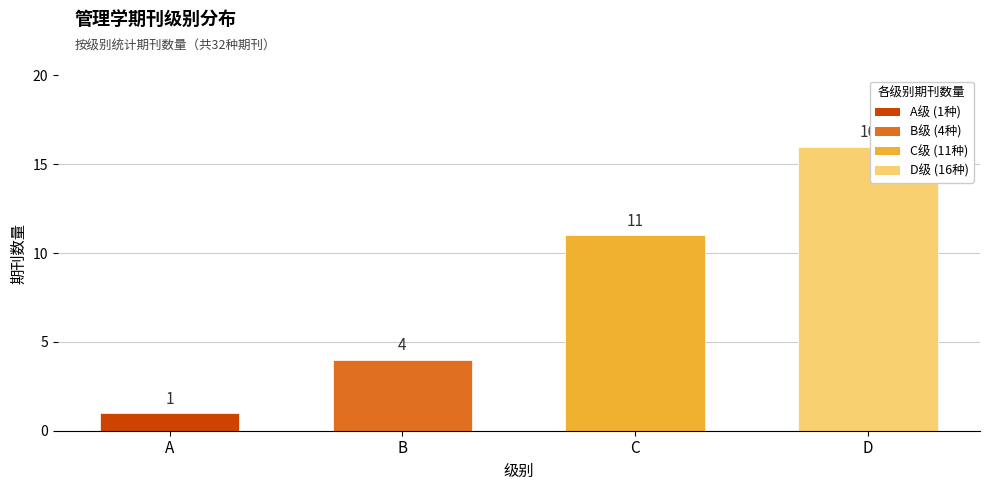

Between B and D, which is larger?

D